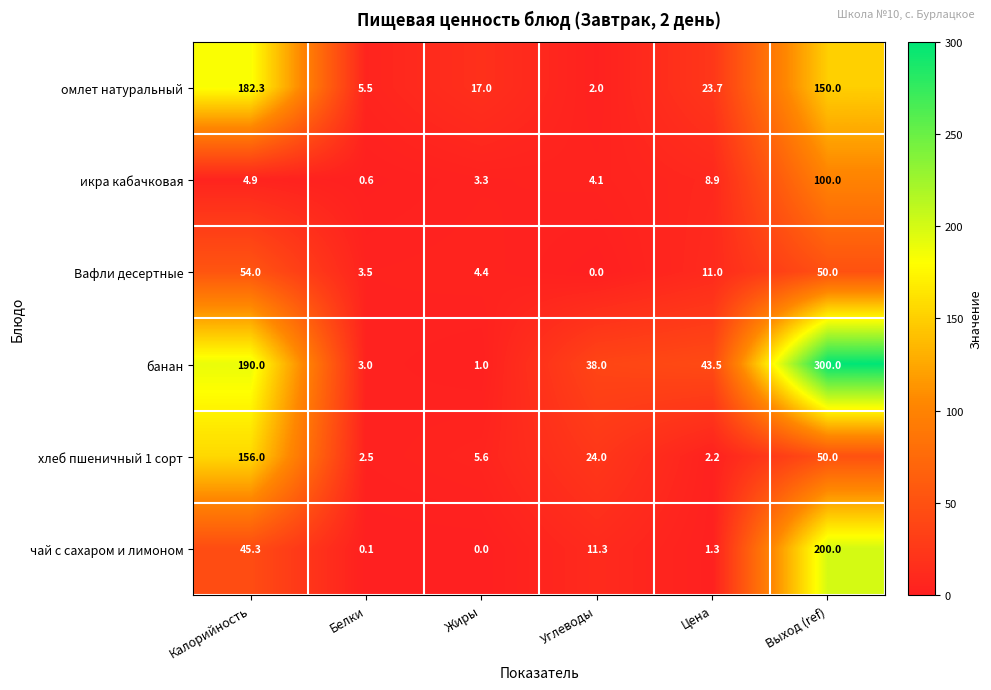

What is the sum of all чай с сахаром и лимоном values?

258.0